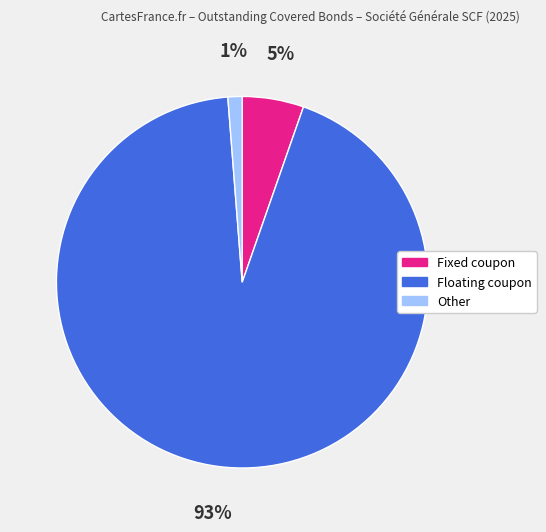

How many slices are in this pie chart?

3